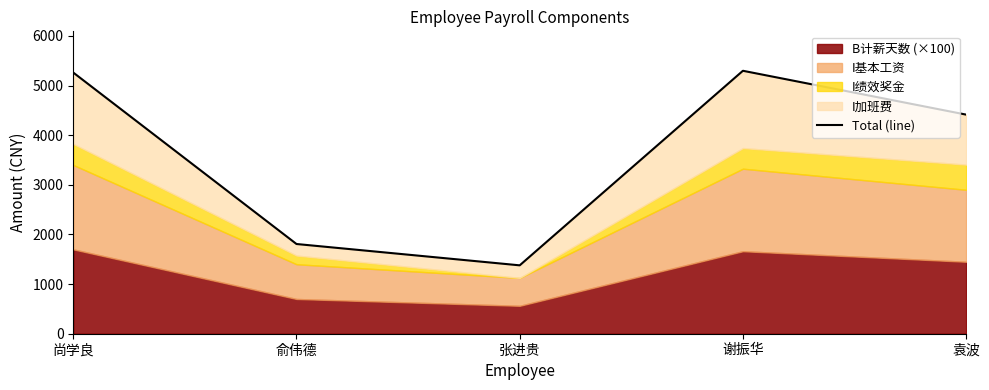

What is the label of the 1st point from the left?

尚学良